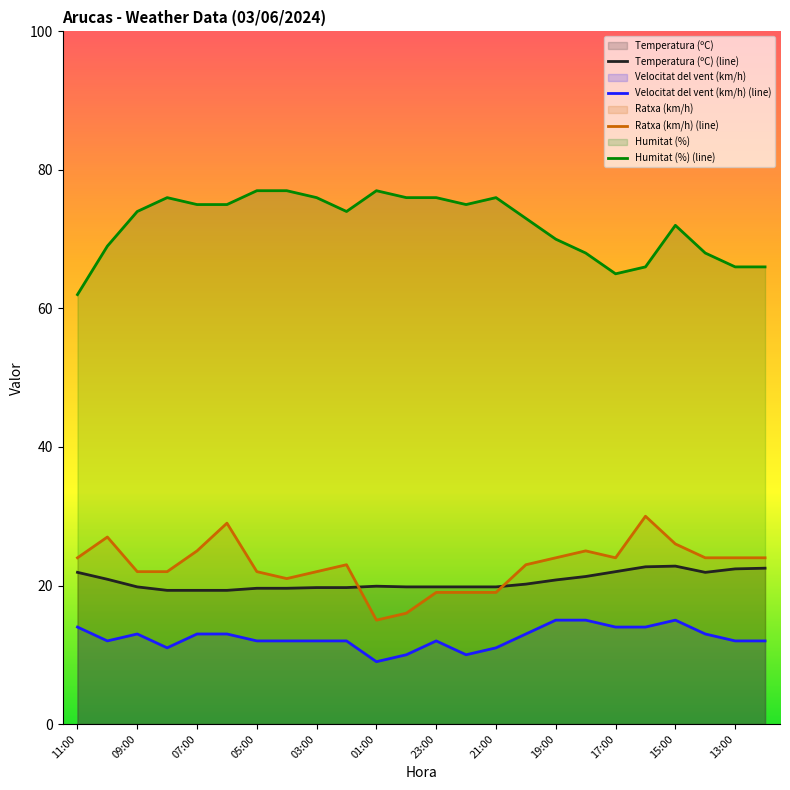

At which category does Temperatura (ºC) reach its first local peak?

01:00